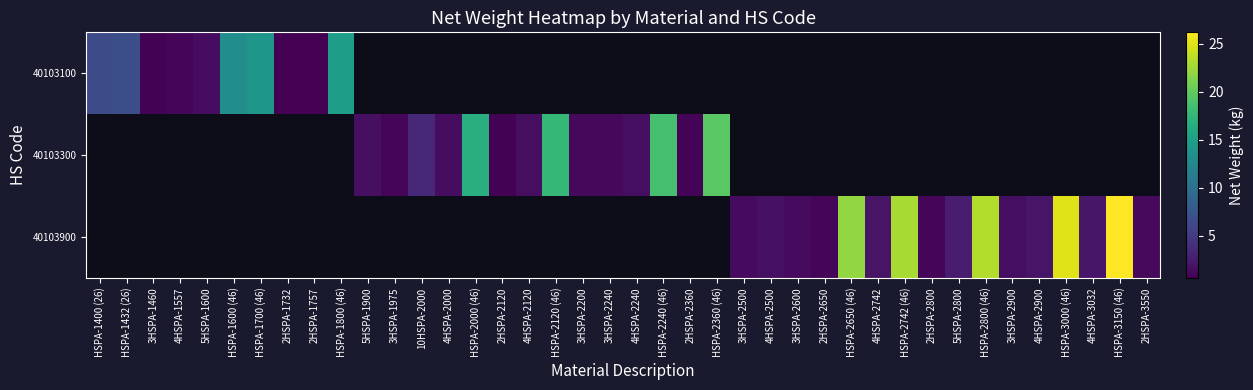

How many series are shown in this chart?

3